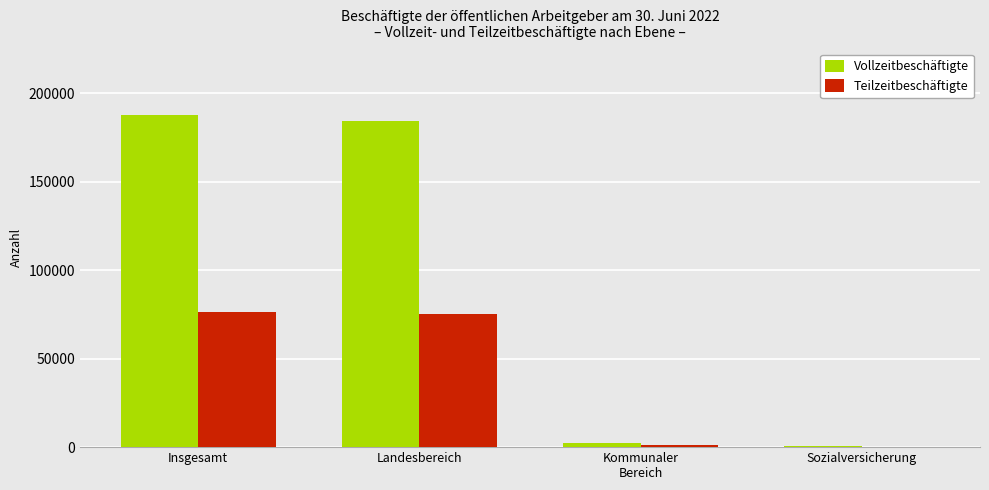

What is the maximum value shown in the chart?

187860